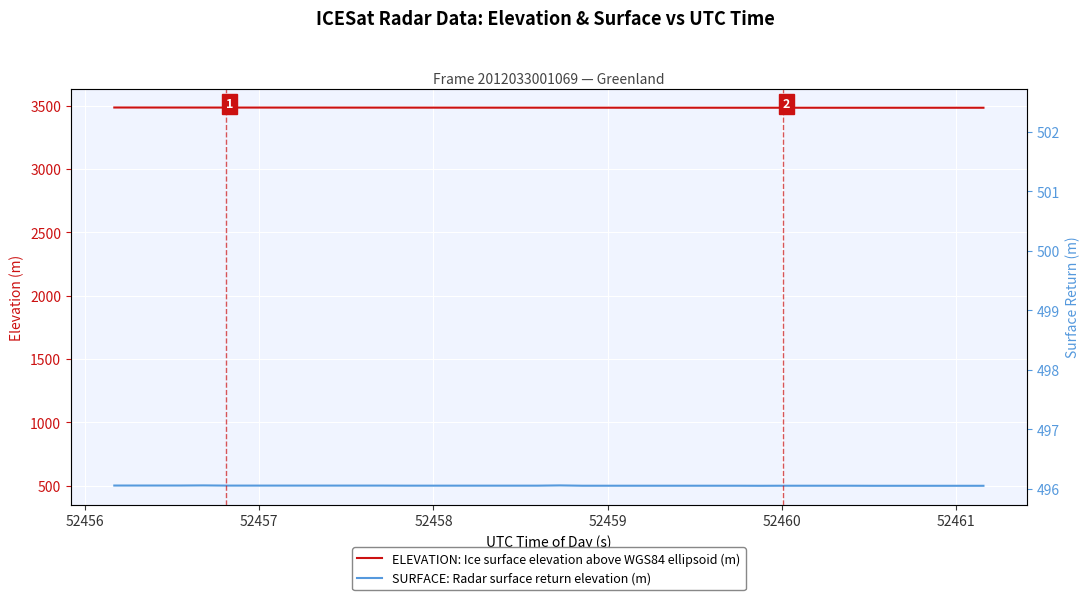

Reading left to right, transcribe all the data shown in this chart.

ELEVATION: Ice surface elevation above WGS84 ellipsoid (m): 3486.0	3485.9	3485.9	3485.8	3485.7	3485.6	3485.6	3485.5	3485.4	3485.4	3485.3	3485.2	3485.1	3485.1	3485.0	3484.9	3484.8	3484.8	3484.7	3484.6	3484.6	3484.5	3484.4	3484.4	3484.3	3484.3	3484.3	3484.3	3484.2	3484.2	3484.2	3484.2	3484.2	3484.2	3484.1	3484.1	3484.1	3484.1	3484.1	3484.1
SURFACE: Radar surface return elevation (m): 499.7	499.7	499.7	499.7	500.7	499.2	499.2	499.2	499.2	499.2	499.2	499.2	499.2	498.7	498.7	498.7	498.7	498.7	498.7	498.7	500.7	498.2	498.2	498.2	498.2	498.2	498.2	498.2	498.2	497.7	498.2	498.2	498.2	498.2	497.7	497.7	497.7	497.7	497.7	497.7